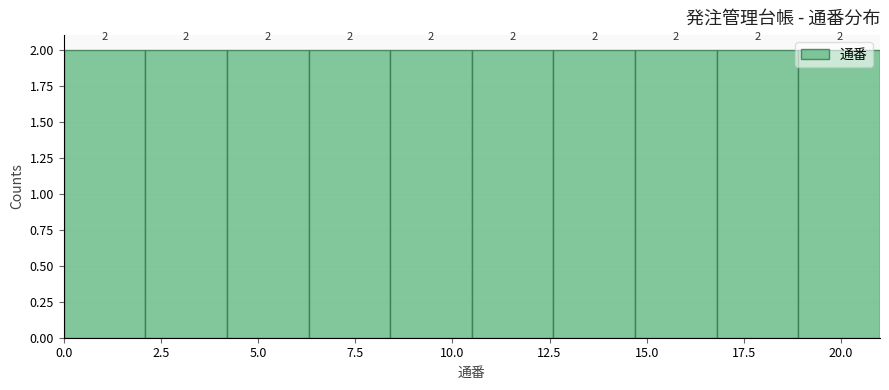

Reading left to right, list every bar in this chart as the range it spans on the x-axis followed by its height. The bar edges are not printed on the chart, so give them approximately, as read against the axis.

0.0 to 2.1: 2
2.1 to 4.2: 2
4.2 to 6.3: 2
6.3 to 8.4: 2
8.4 to 10.5: 2
10.5 to 12.6: 2
12.6 to 14.7: 2
14.7 to 16.8: 2
16.8 to 18.9: 2
18.9 to 21.0: 2